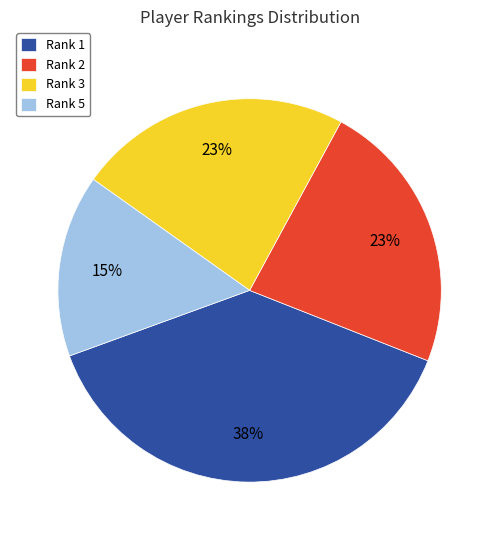

How many slices are in this pie chart?

4